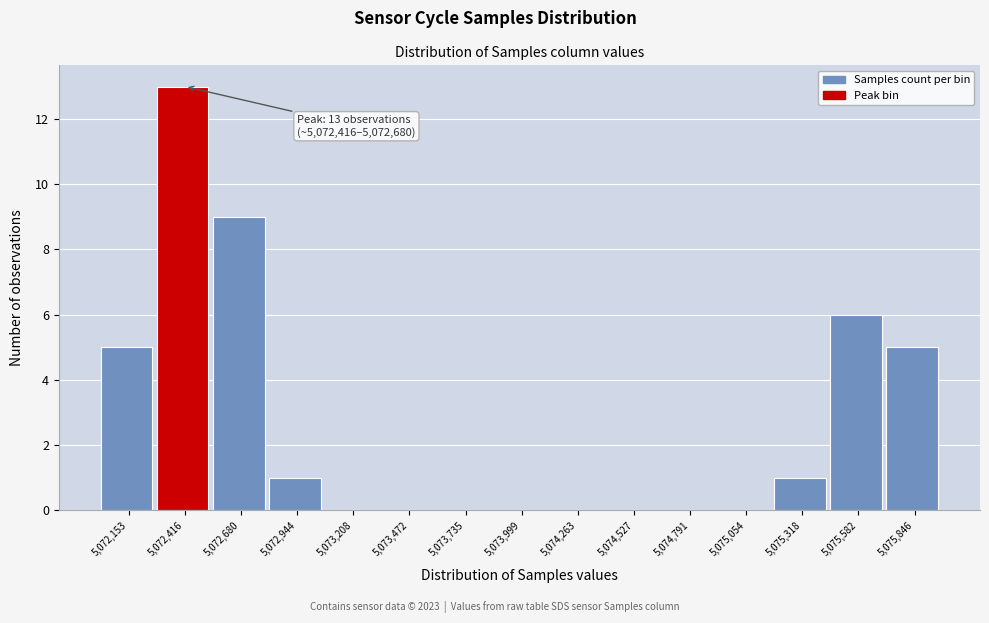

Reading right to left, extract all data points from this chart.

5,075,846=5	5,075,582=6	5,075,318=1	5,075,054=0	5,074,791=0	5,074,527=0	5,074,263=0	5,073,999=0	5,073,735=0	5,073,472=0	5,073,208=0	5,072,944=1	5,072,680=9	5,072,416=13	5,072,153=5